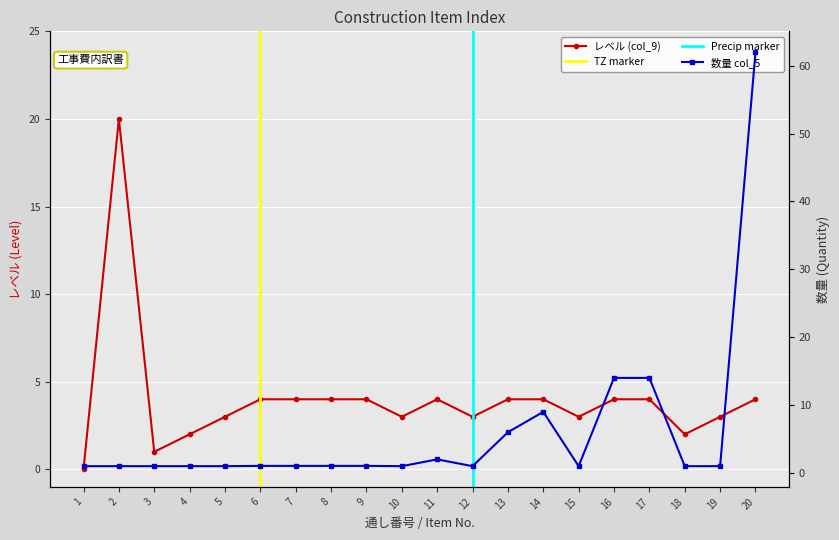

What is the difference between the maximum and minimum values?

20